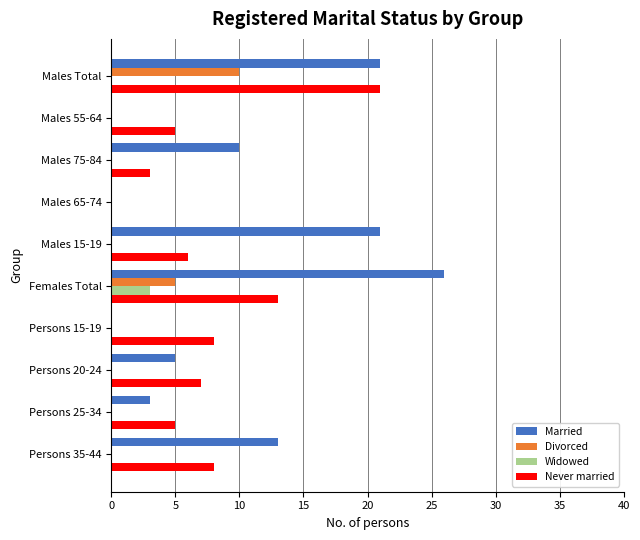

Is it true that Divorced equals 0 at Males 75-84?

True